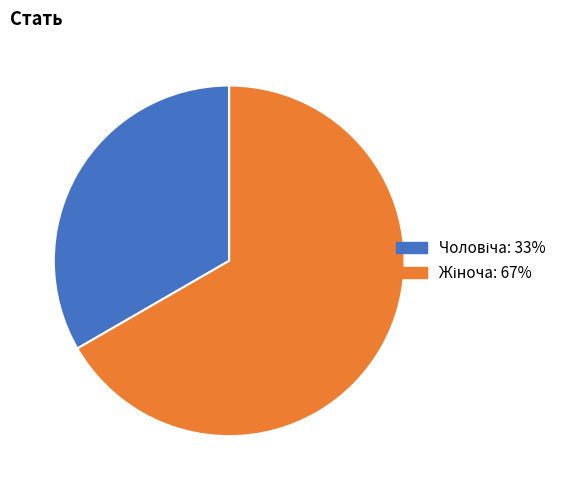

Is there a majority slice in this chart?

Yes